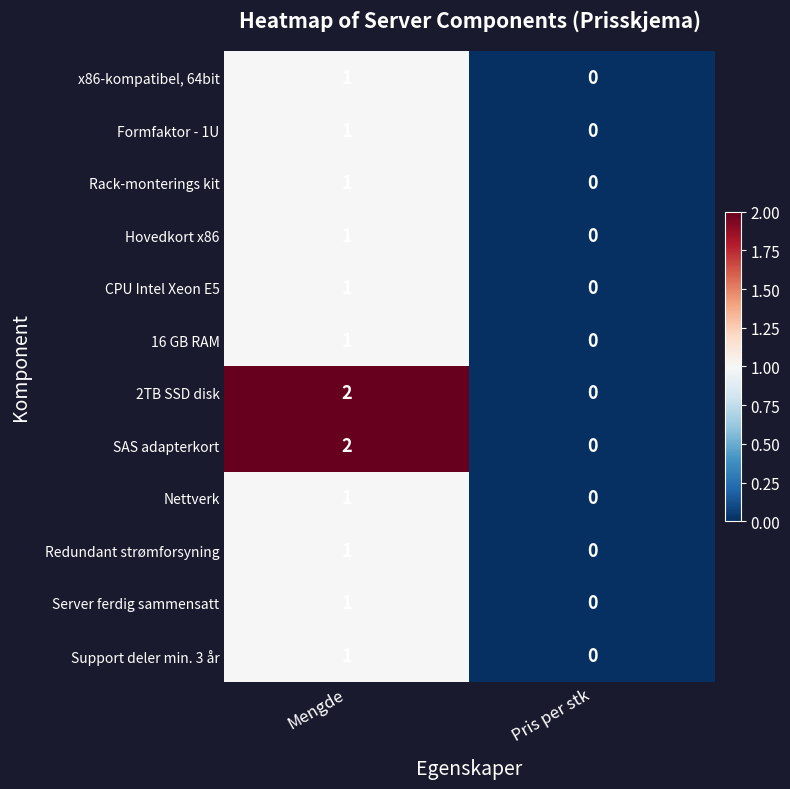

At which label is 16 GB RAM closest to 0?

Pris per stk